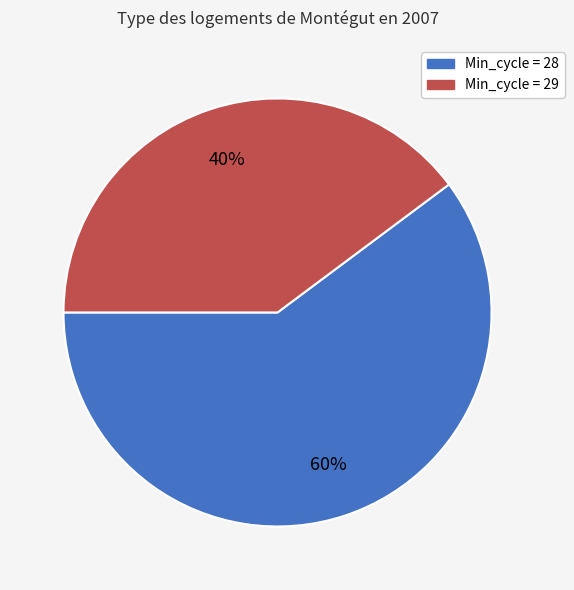

To the nearest percent, what is the average slice percentage?

50%